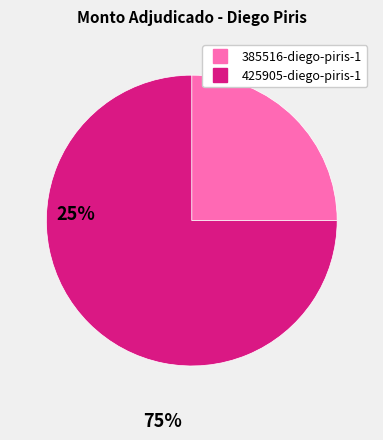

Rank the categories by value from lowest to highest.

385516-diego-piris-1, 425905-diego-piris-1